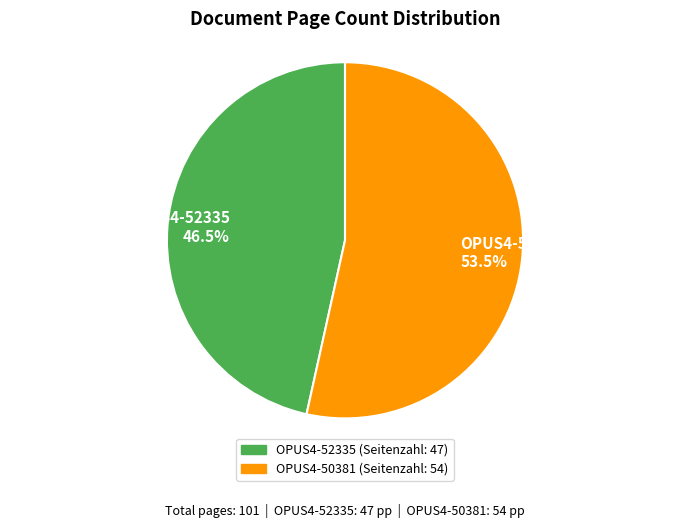

Count the number of slices in the pie.

2